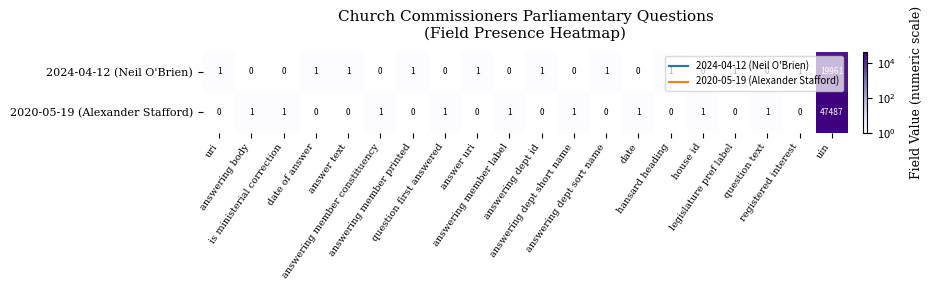

Rank the series by their average value, from lowest to highest.

2024-04-12 (Neil O'Brien), 2020-05-19 (Alexander Stafford)